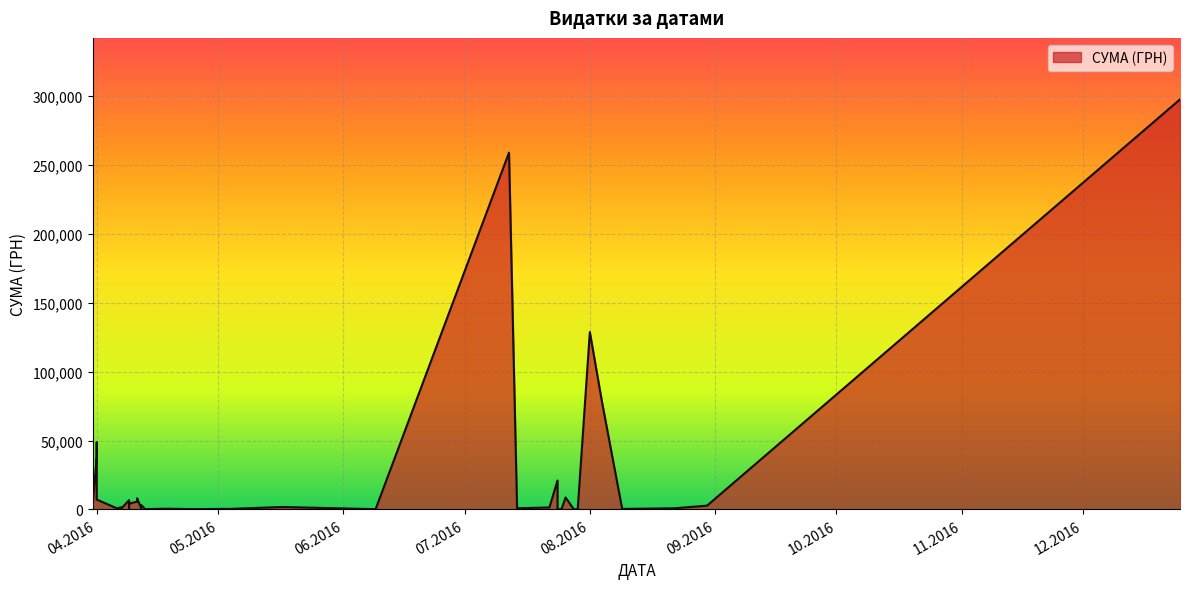

What is the difference between the maximum and minimum values?

297732.6